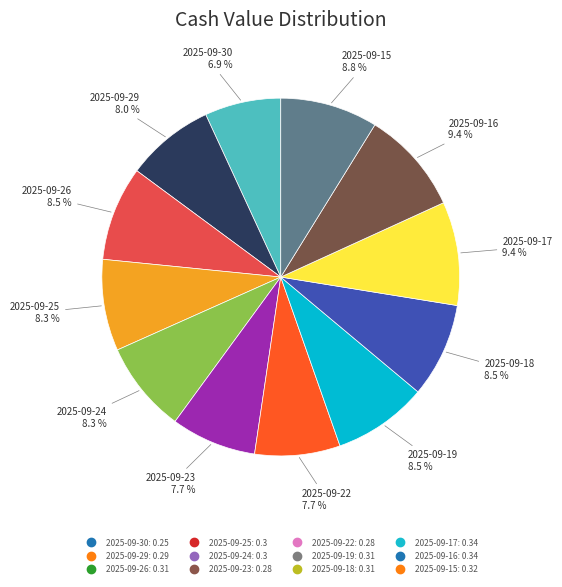

To the nearest percent, what is the difference between the largest and smallest slice percentages?

2%